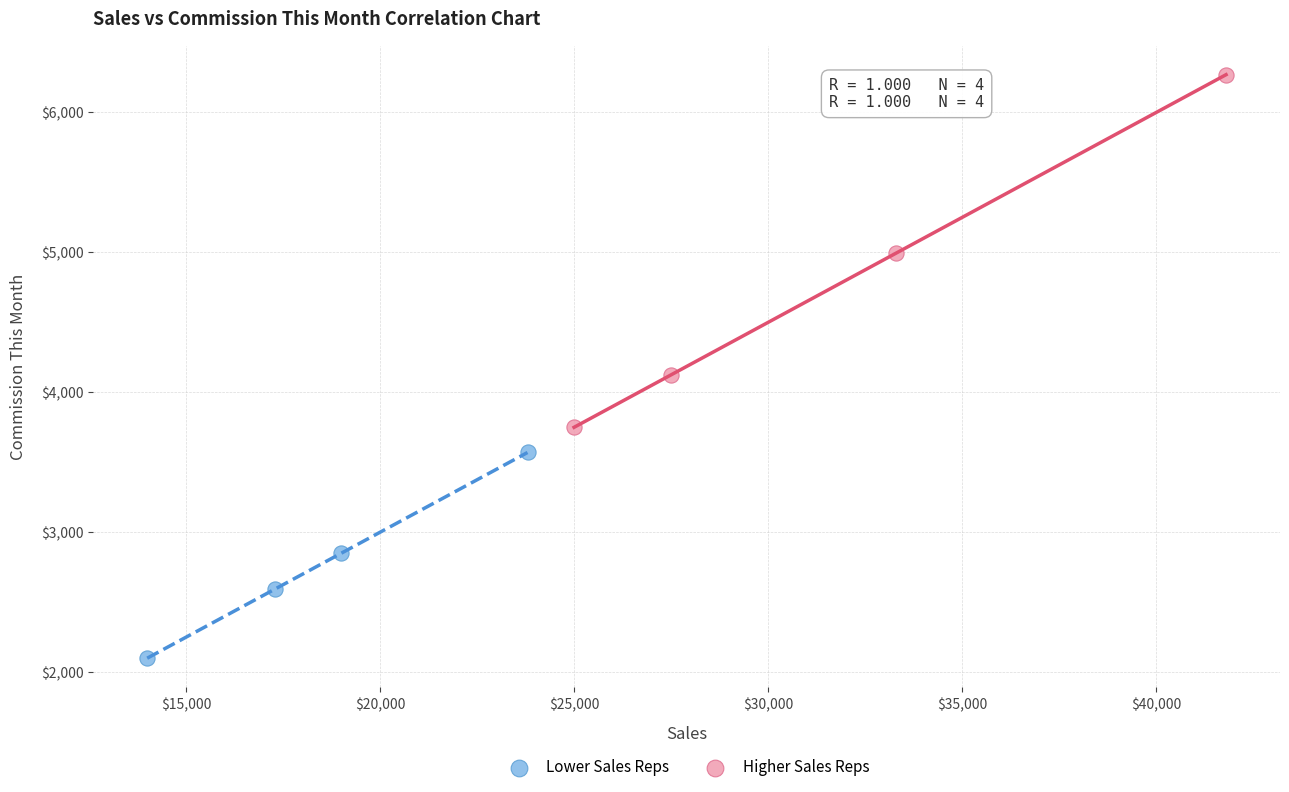

What are all the series names shown in the legend?

Lower Sales Reps, Higher Sales Reps